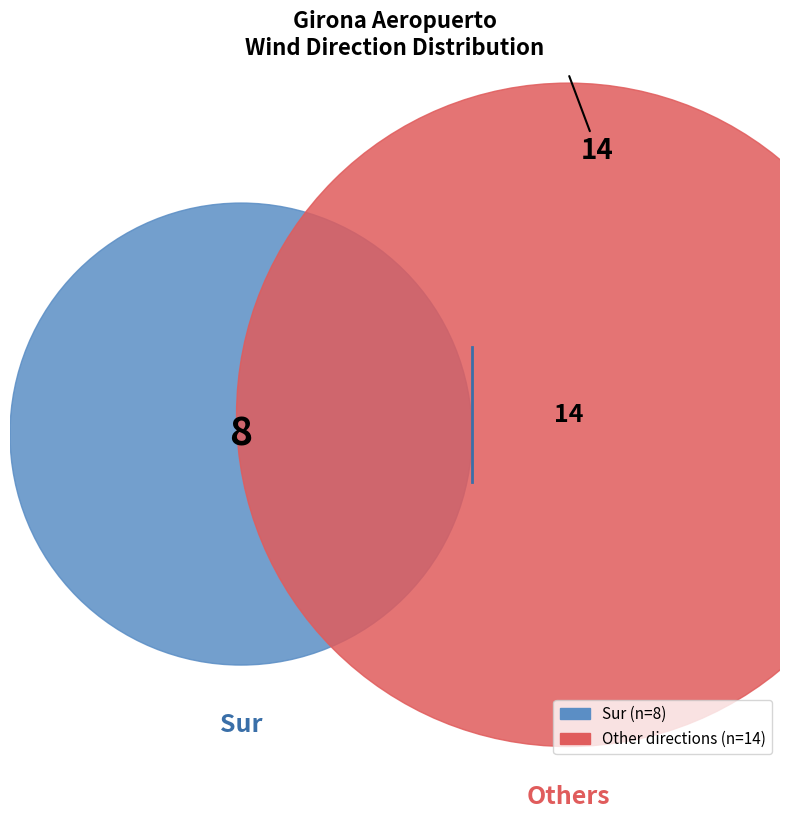

The Norte slice represents 1% of the pie. True or false?

False